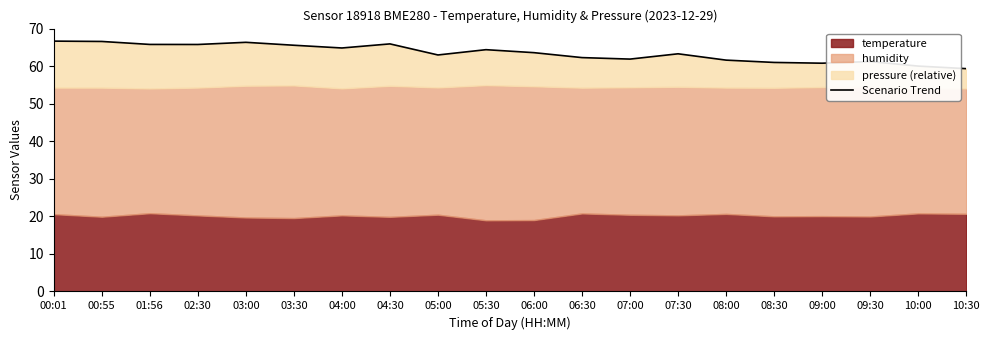

What is the value of the 17th point from the left?

60.8